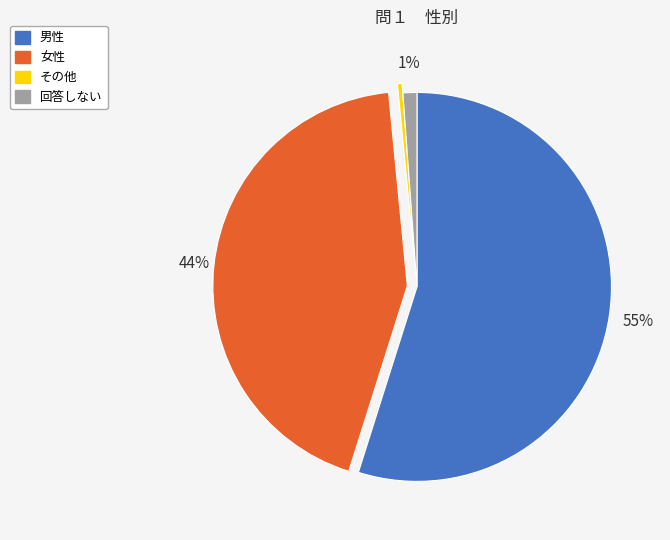

How many segments does this pie chart have?

4